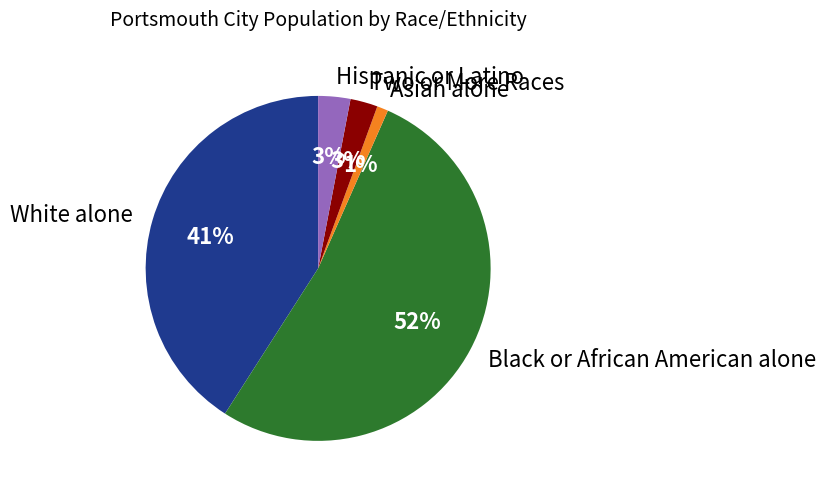

Between Hispanic or Latino and White alone, which is larger?

White alone